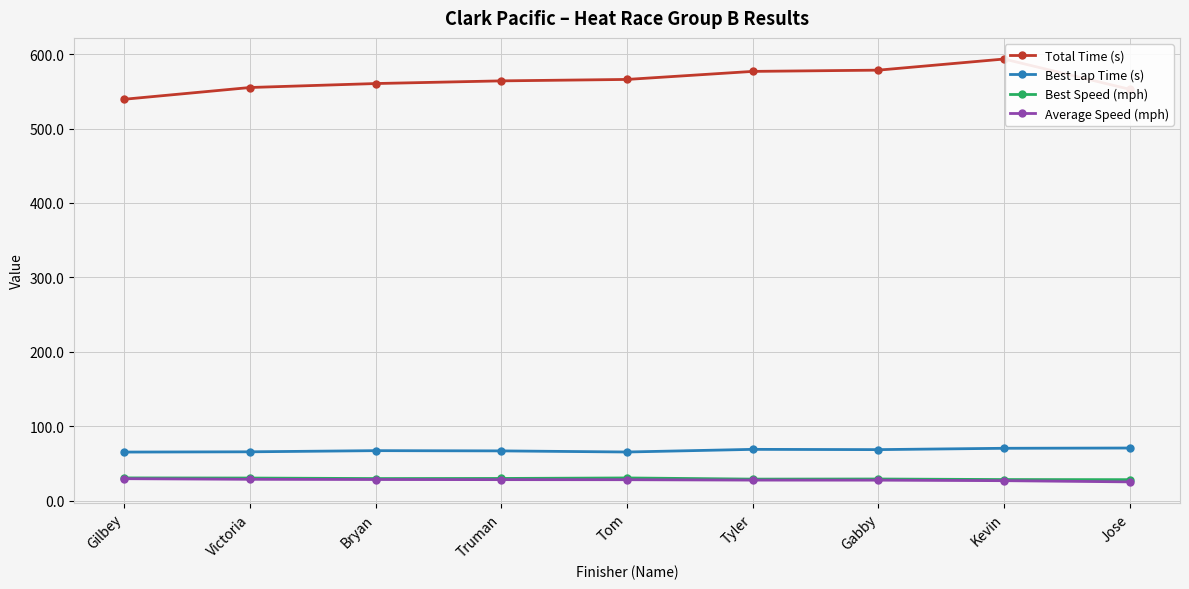

What is the approximate value of Best Lap Time (s) at Tom?

65.2